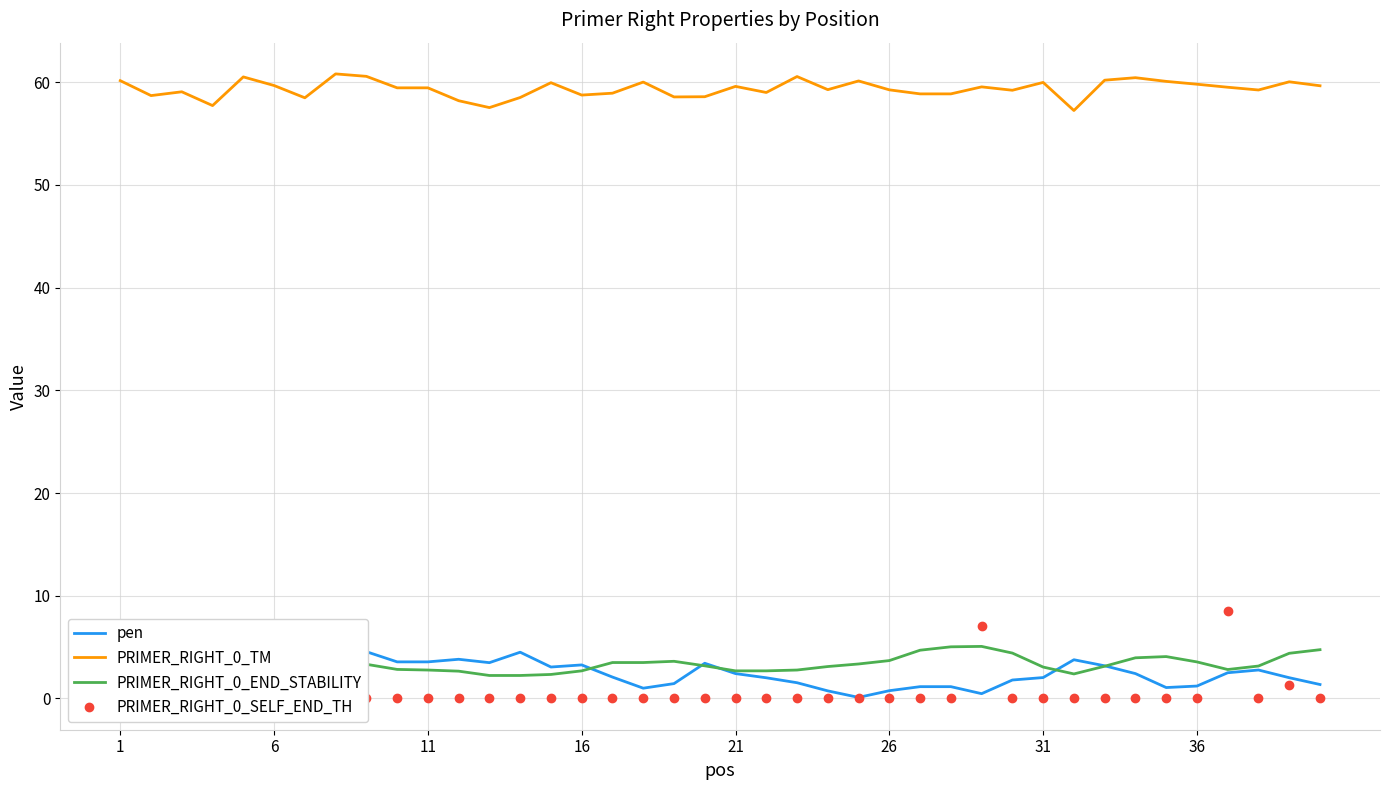

Rank the series by their maximum value, from highest to lowest.

PRIMER_RIGHT_0_TM, PRIMER_RIGHT_0_SELF_END_TH, PRIMER_RIGHT_0_END_STABILITY, pen